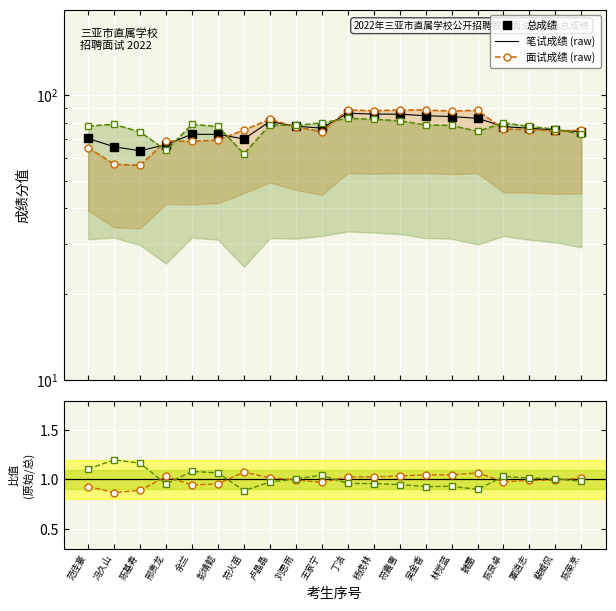

Where does the 总成绩 series first go above 76?

卢晶晶